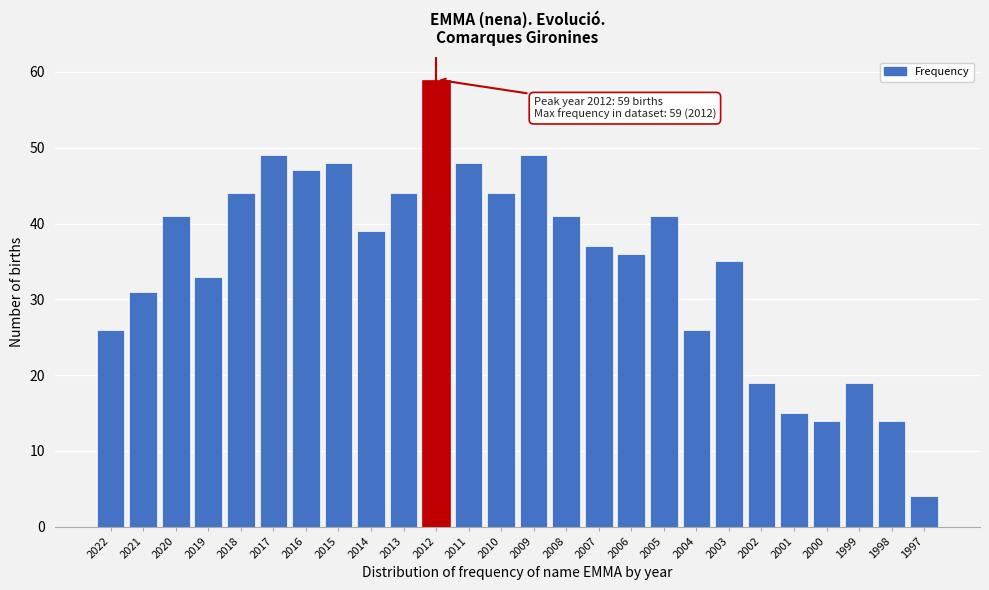

Reading left to right, what are all the values shown in this chart?

26	31	41	33	44	49	47	48	39	44	59	48	44	49	41	37	36	41	26	35	19	15	14	19	14	4